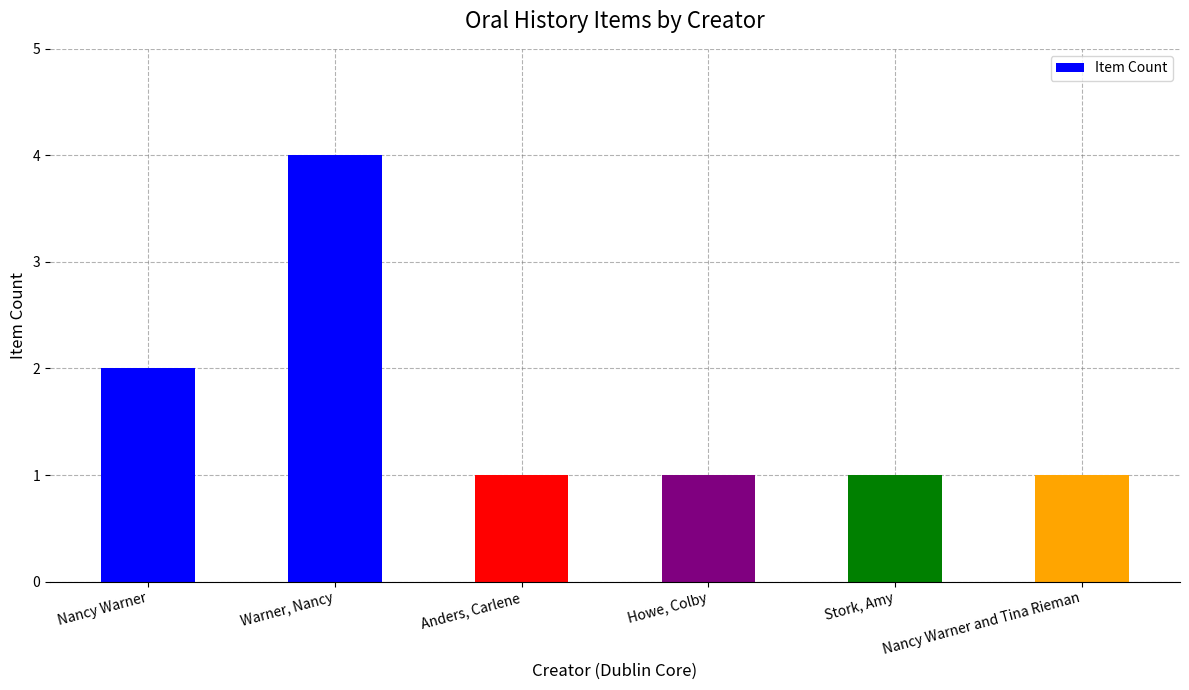

What is the change in value from Warner, Nancy to Stork, Amy?

-3